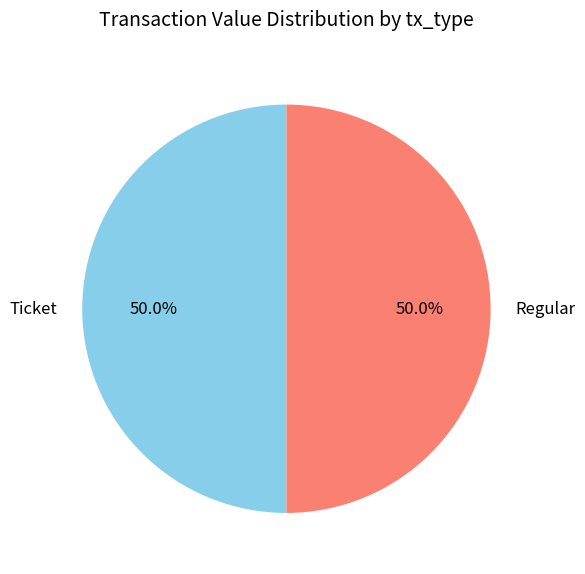

How much of the chart is everything except Regular?

50.0%